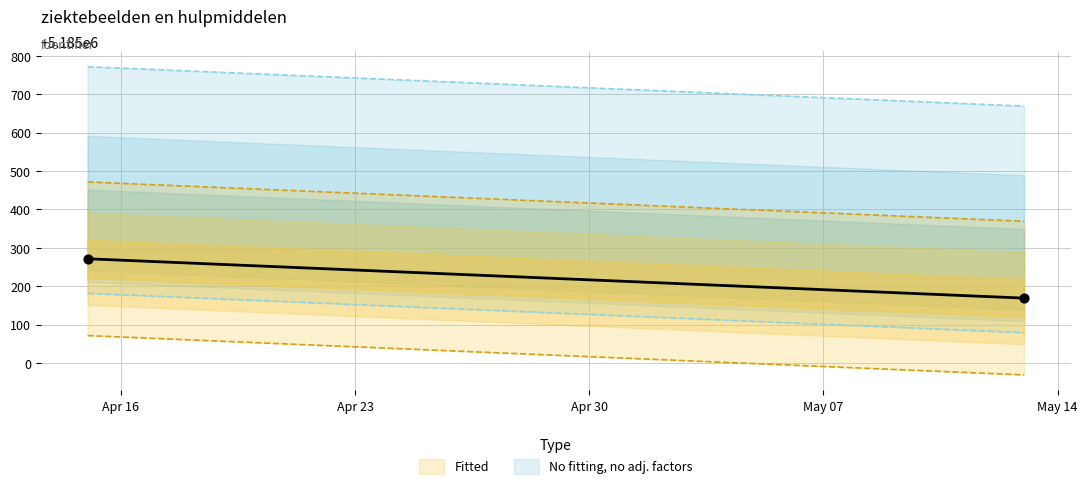

What is the average Y value?

5185220.4